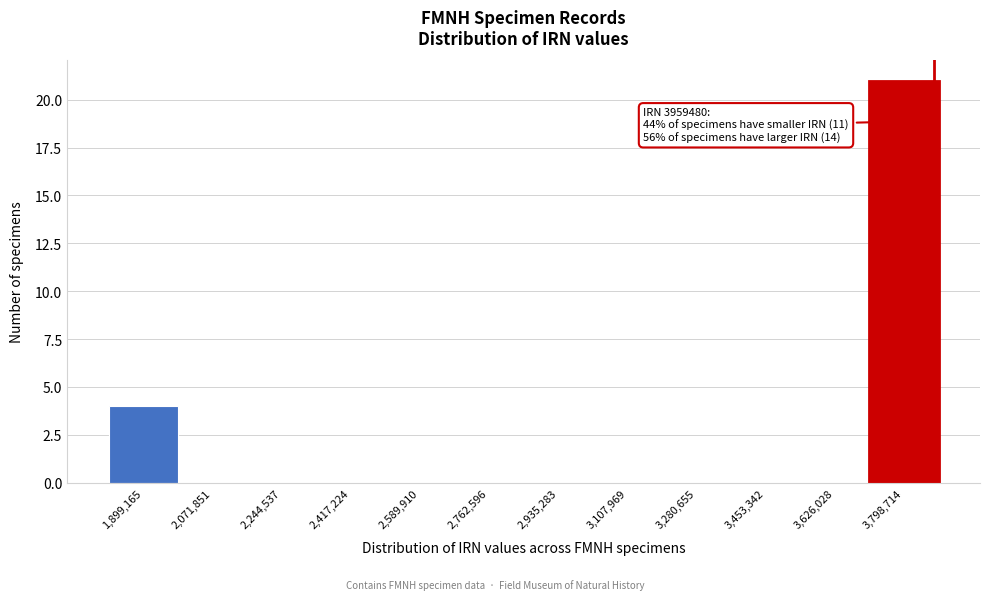

Reading right to left, extract all data points from this chart.

3,798,714=21	3,626,028=0	3,453,342=0	3,280,655=0	3,107,969=0	2,935,283=0	2,762,596=0	2,589,910=0	2,417,224=0	2,244,537=0	2,071,851=0	1,899,165=4